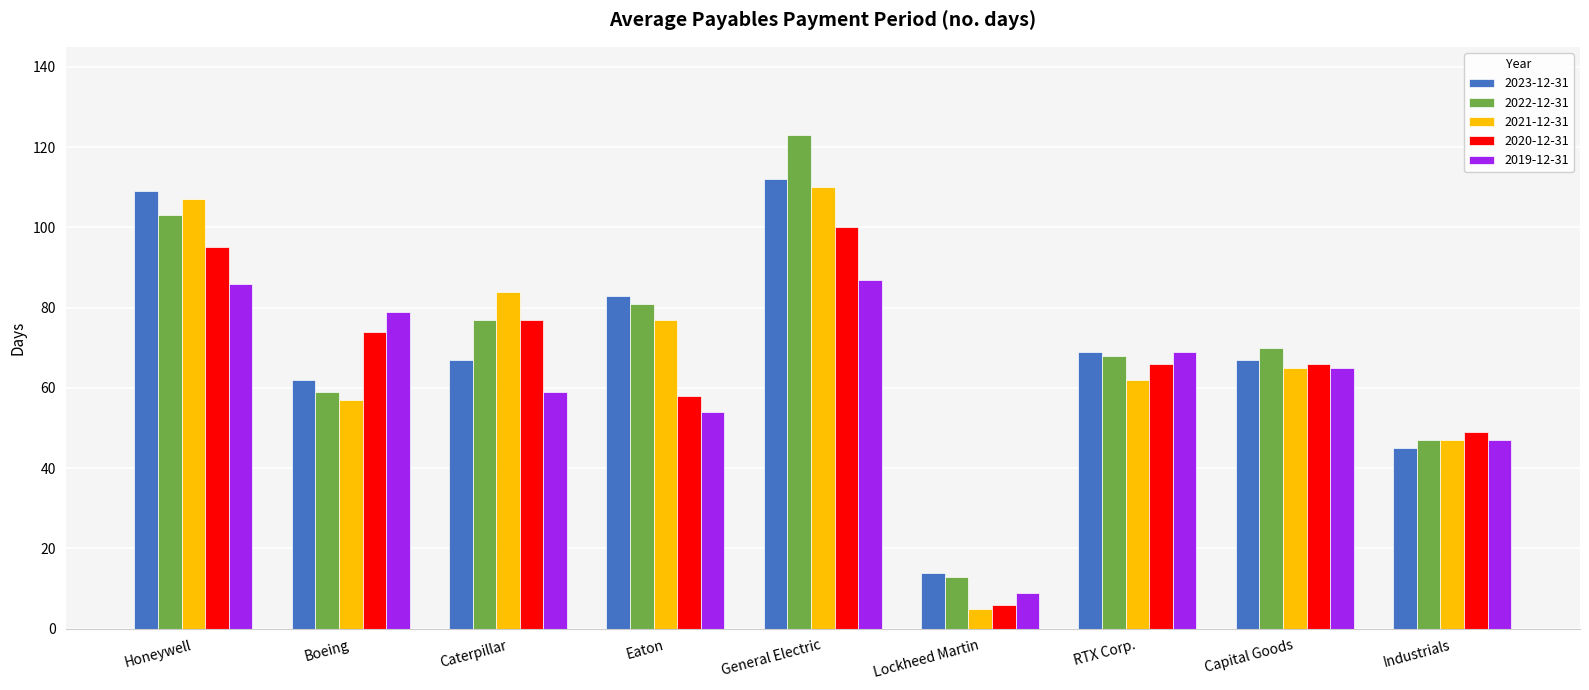

What position from the left is Caterpillar?

3